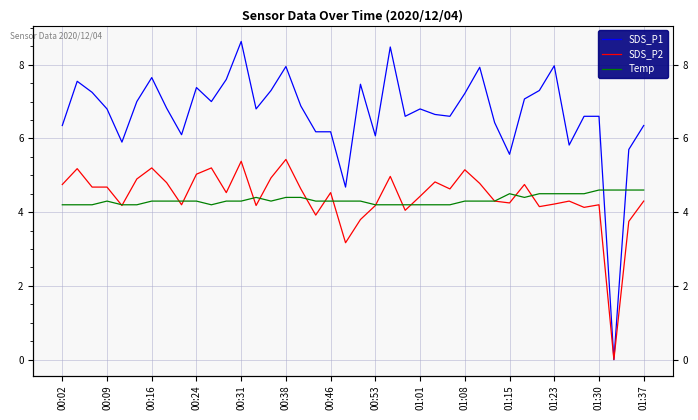

Which series ends up on top after the final intersection of SDS_P2 and Temp?

Temp